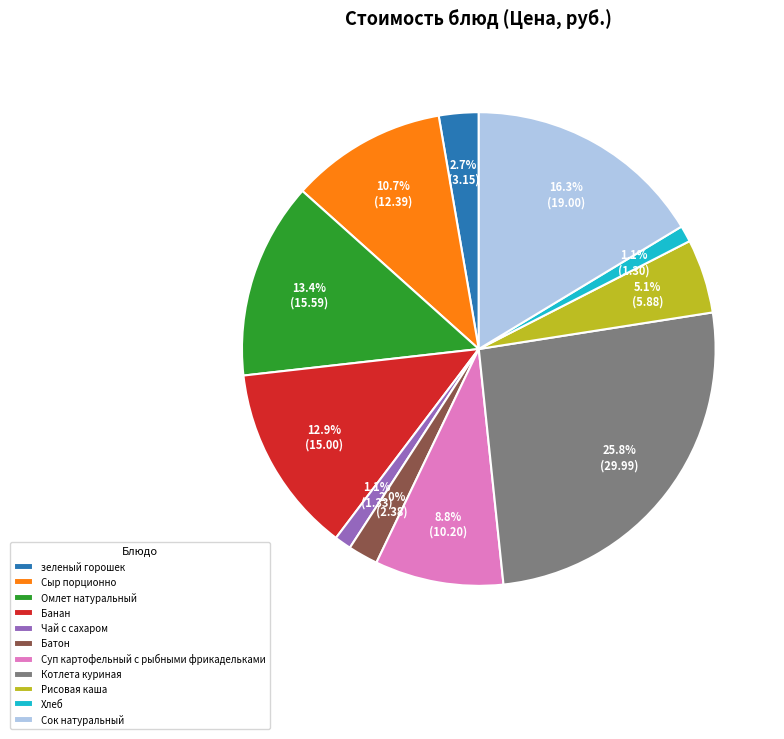

Combined, do Суп картофельный с рыбными фрикадельками and Банан account for over 50%?

No